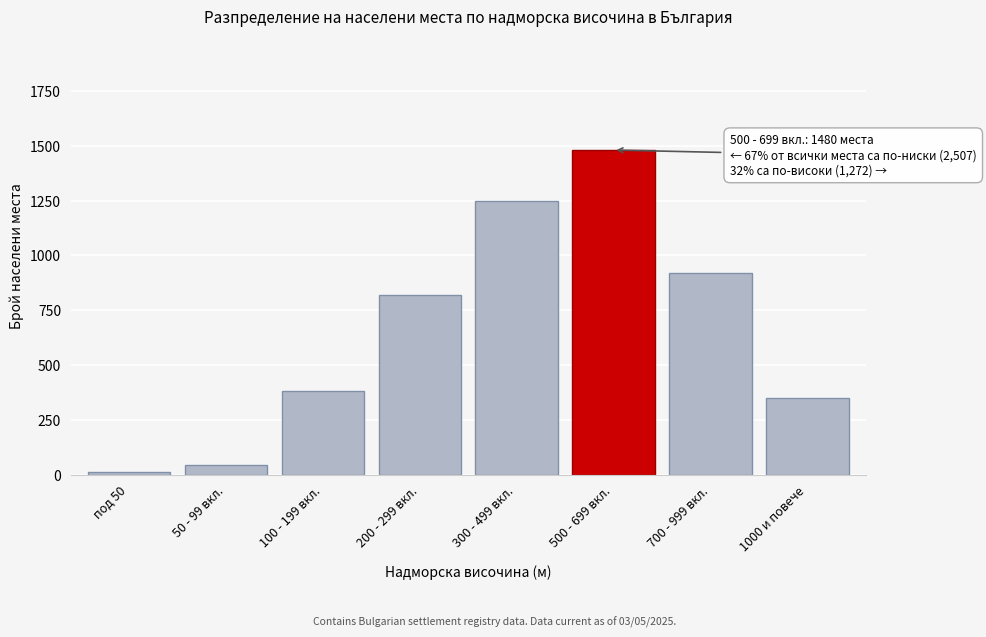

Reading left to right, transcribe all the data shown in this chart.

12	45	380	820	1250	1480	920	352